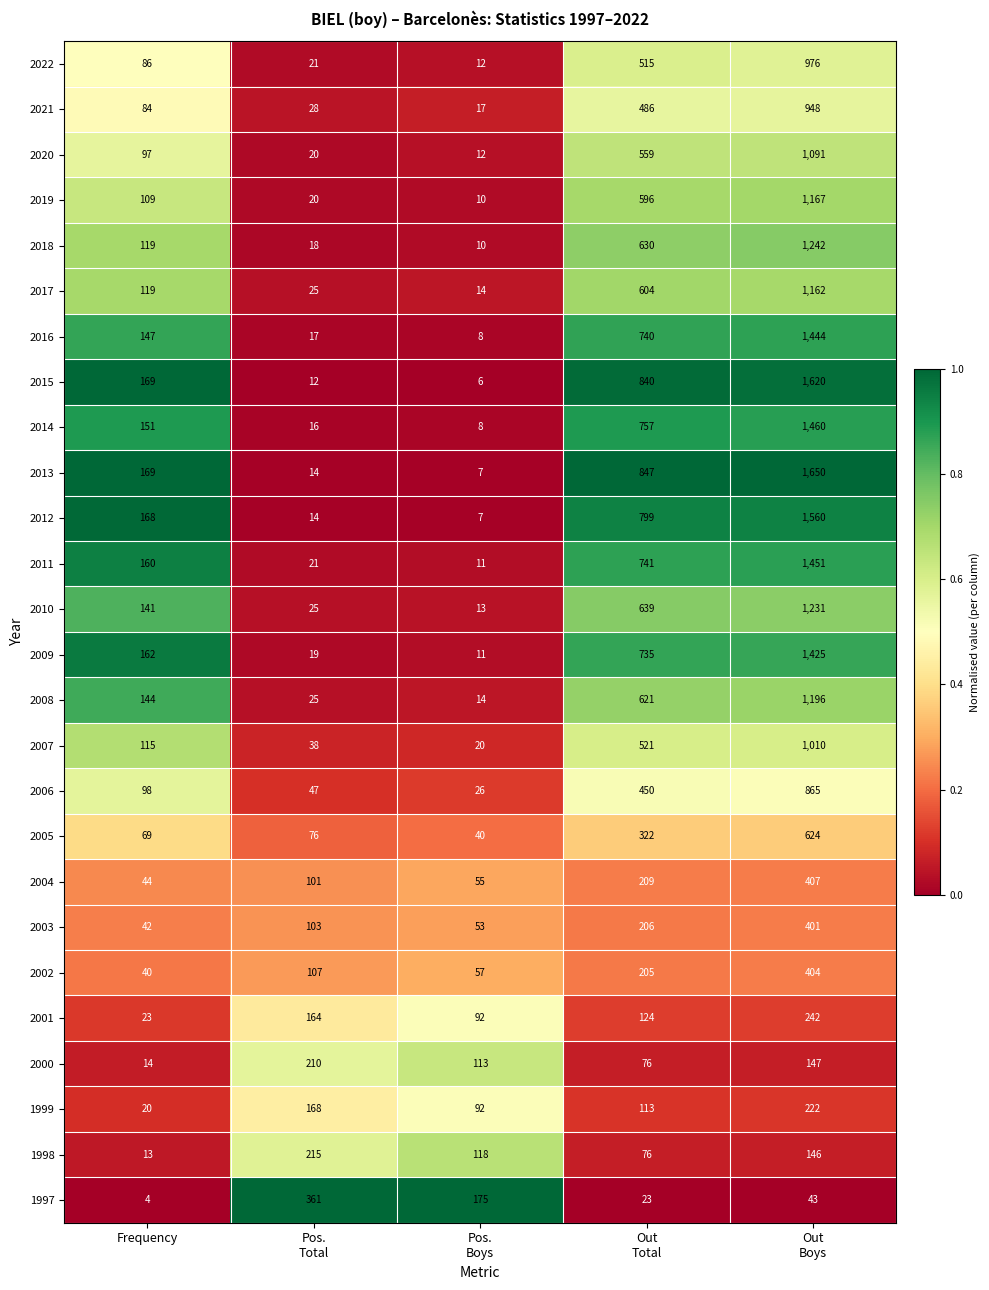

What is the difference between the maximum and minimum values in the 2009 series?

1414